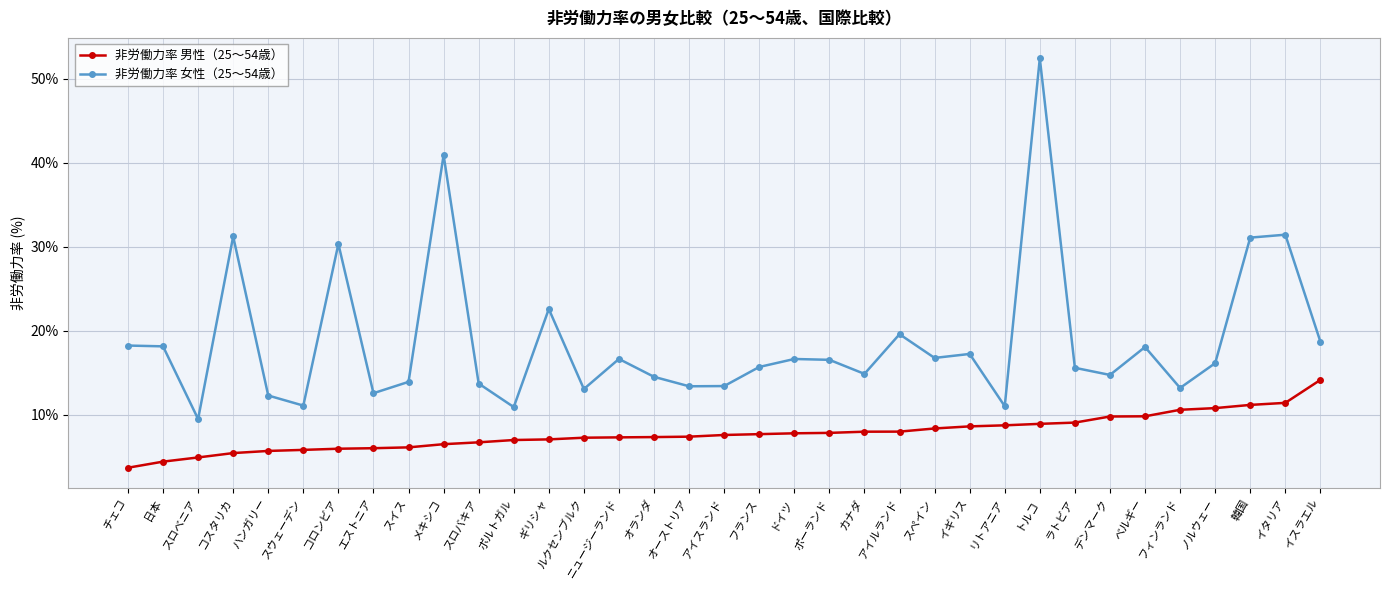

The value of 非労働力率 女性（25～54歳） at トルコ is 52.5. True or false?

True